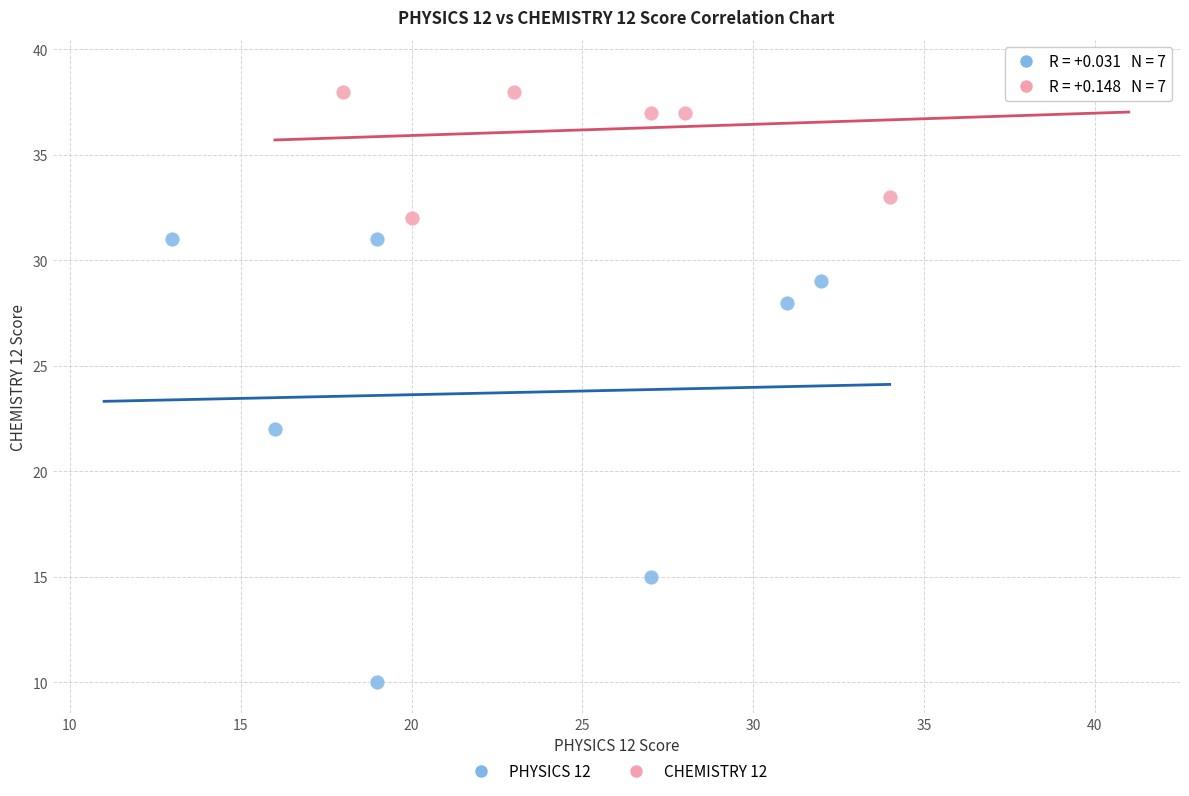

What are all the series names shown in the legend?

PHYSICS 12, CHEMISTRY 12